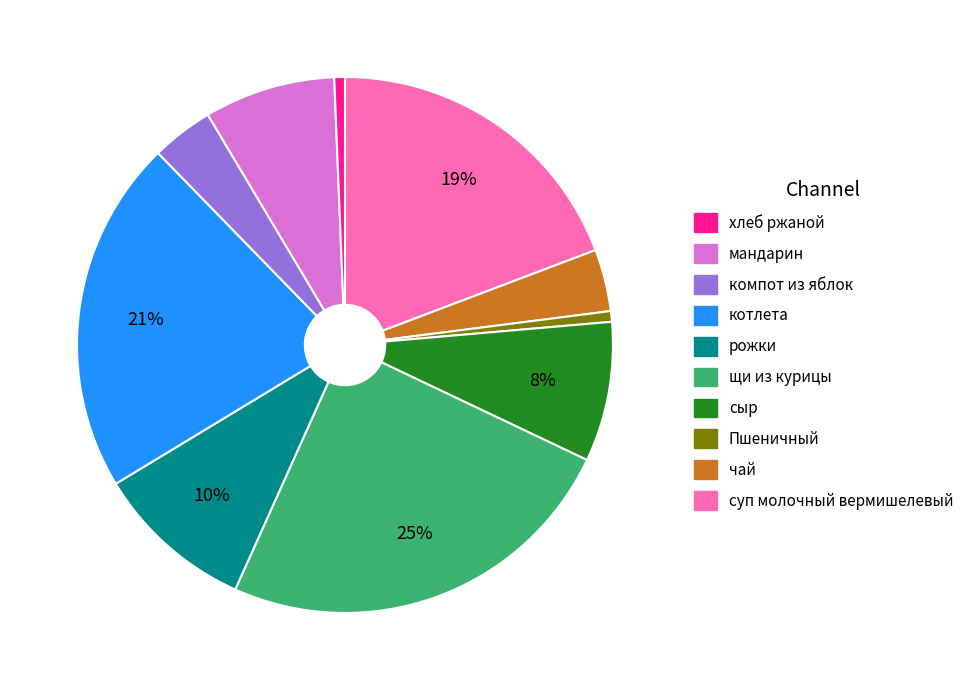

Is there any slice that represents more than half of the pie?

No